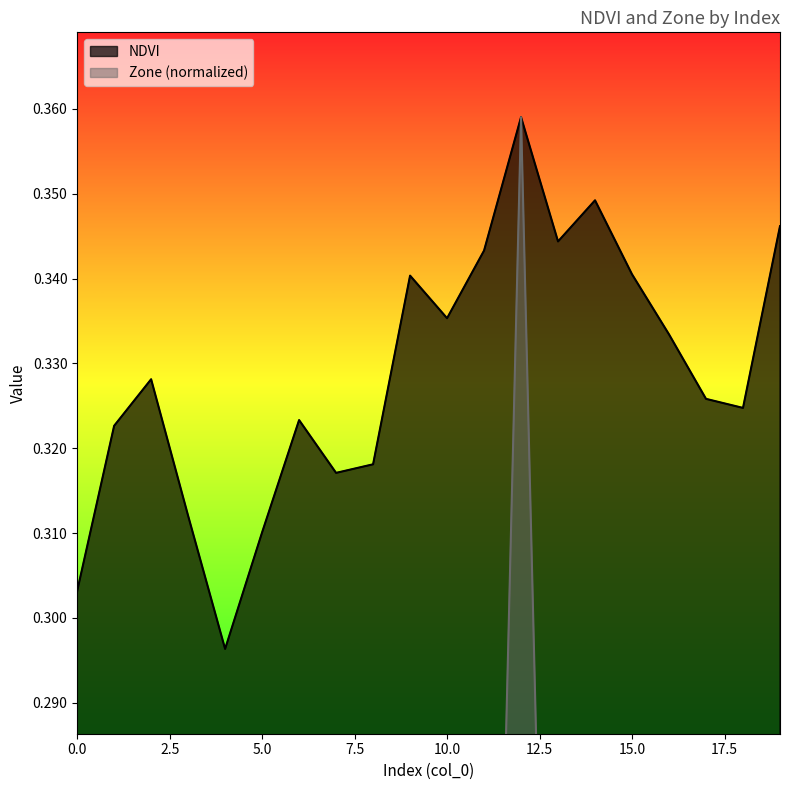

Is it true that Zone equals 0.1 at 11?

False